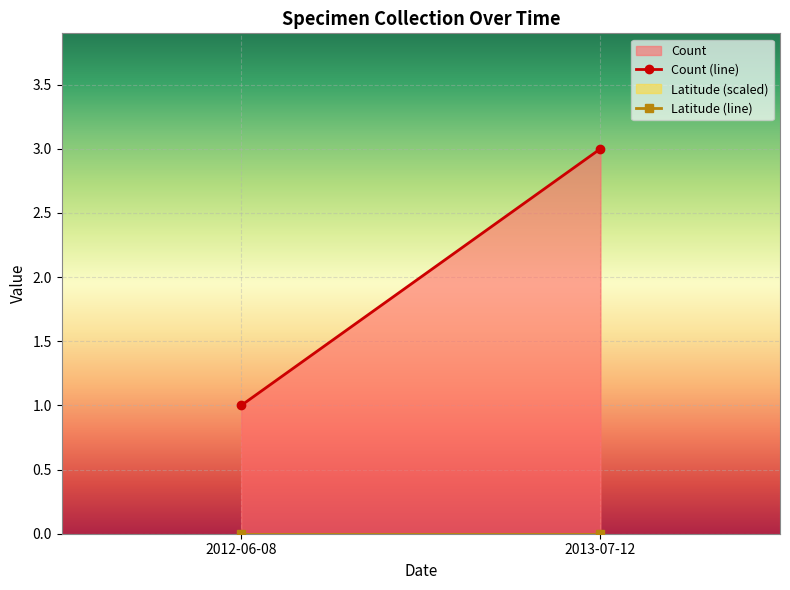

What is the sum of all Count values?

4